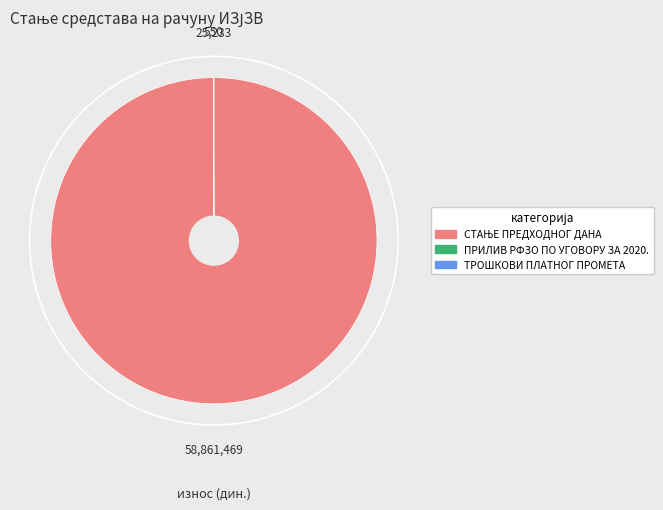

Is there any slice that represents more than half of the pie?

Yes